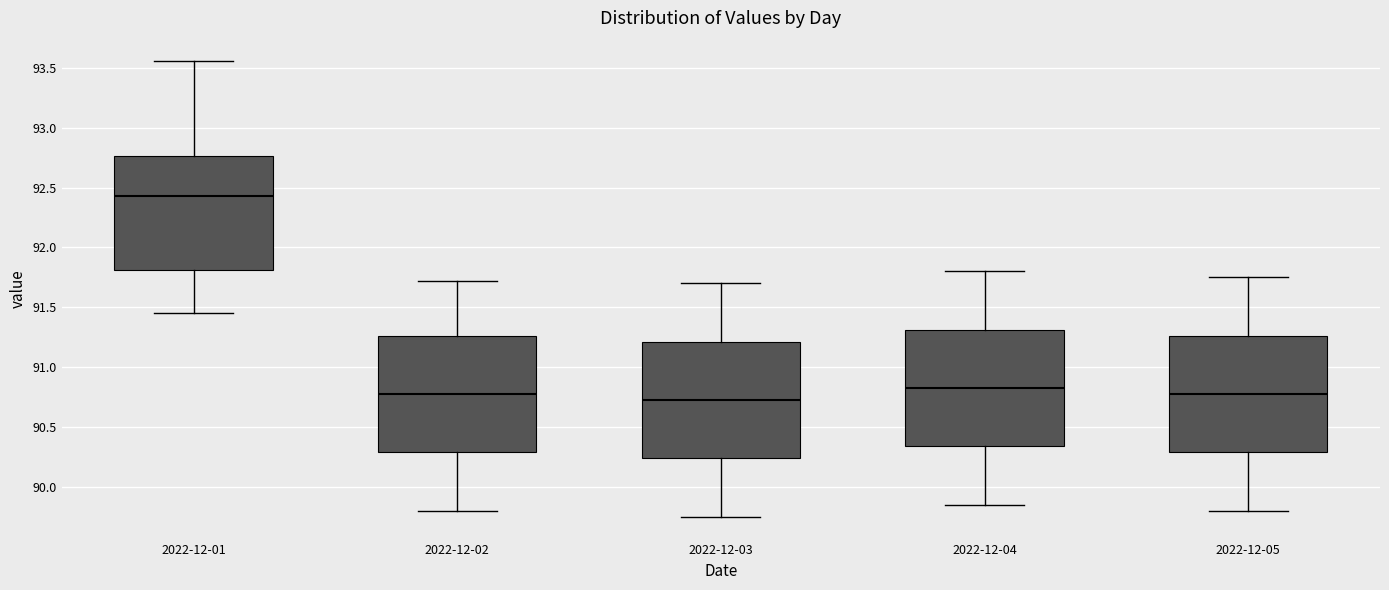

Where is the upper edge of the box for 2022-12-01 on the y-axis? The values are not printed on the chart, so give them approximately, as read against the axis.

92.75